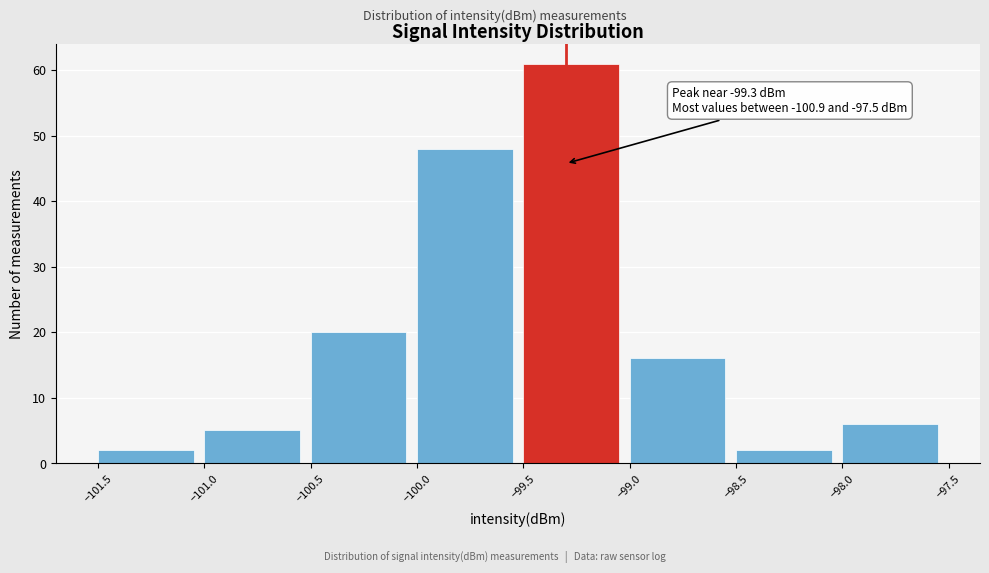

Which range on the x-axis has the tallest bar?

-99.5 to -99.0